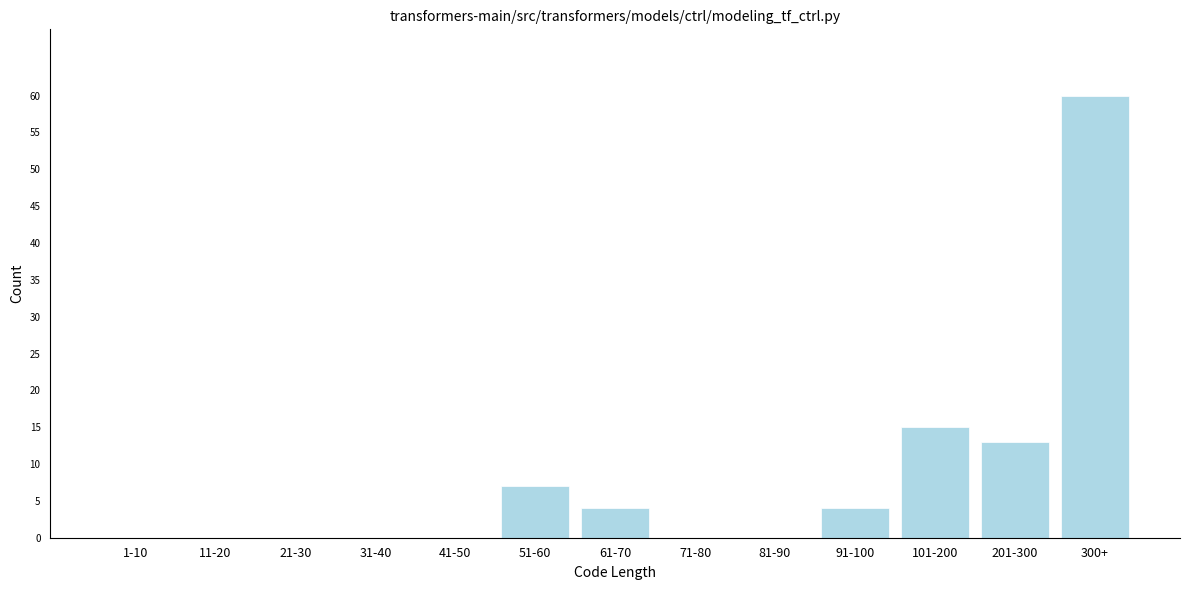

Reading left to right, transcribe all the data shown in this chart.

1-10=0	11-20=0	21-30=0	31-40=0	41-50=0	51-60=7	61-70=4	71-80=0	81-90=0	91-100=4	101-200=15	201-300=13	300+=60